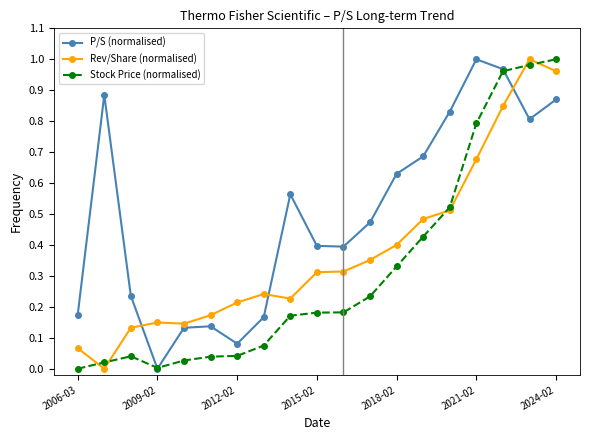

How many interior local peaks does the P/S (normalised) series have?

4